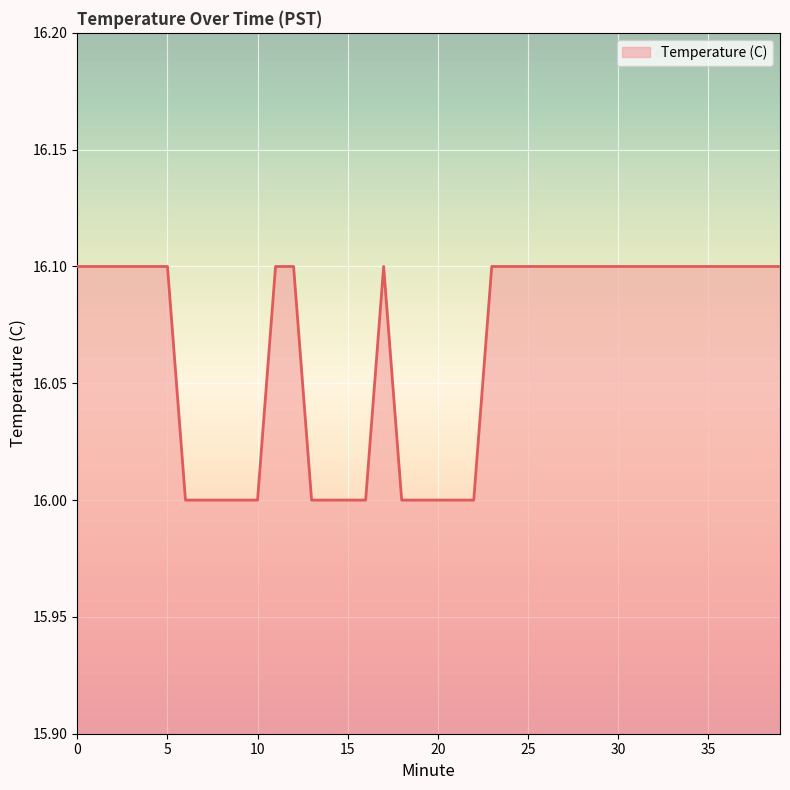

What is the maximum value shown in the chart?

16.1